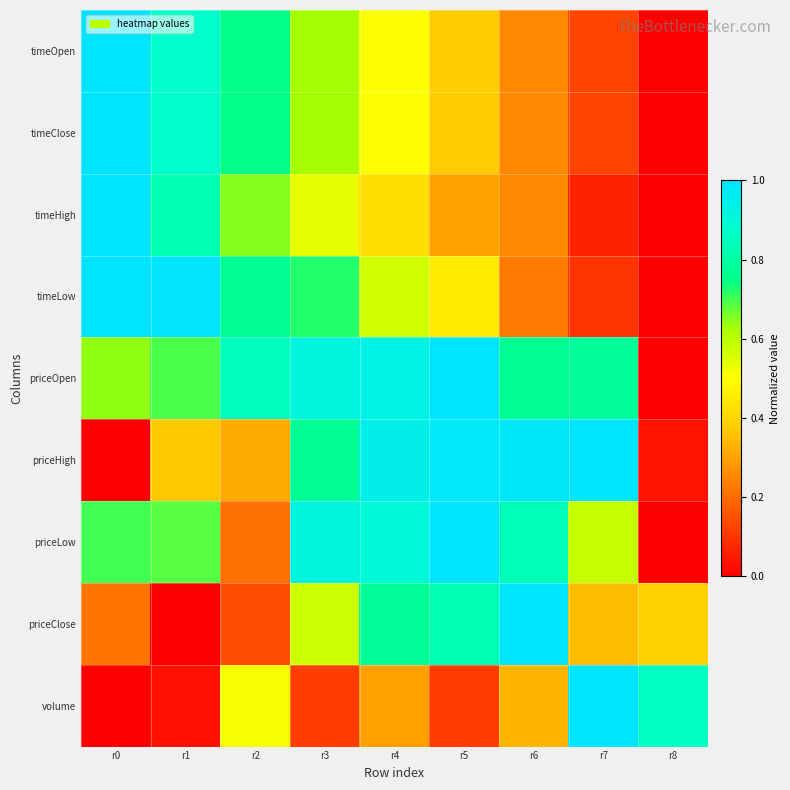

At which category does the chart reach its minimum across all series?

r8